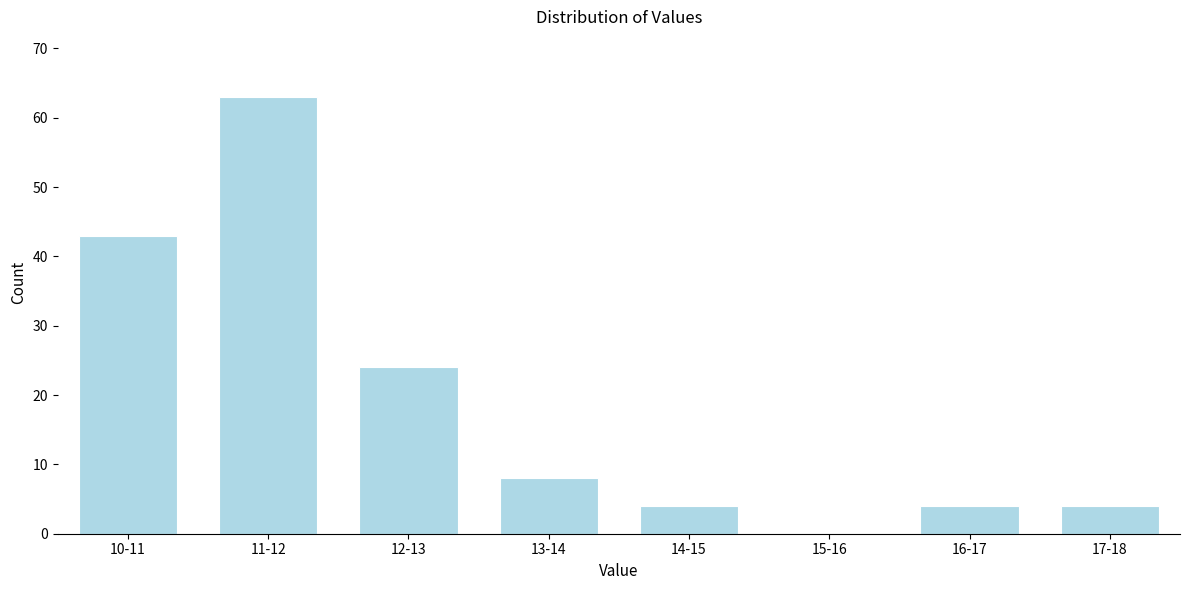

Reading left to right, extract all data points from this chart.

10-11=43	11-12=63	12-13=24	13-14=8	14-15=4	15-16=0	16-17=4	17-18=4